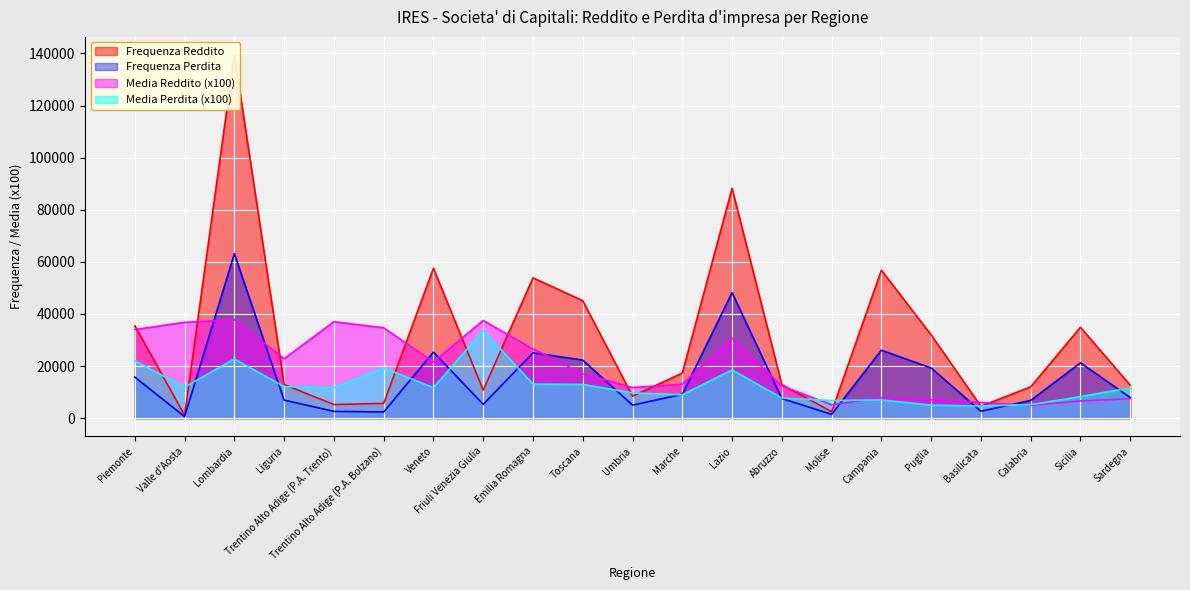

Reading left to right, transcribe all the data shown in this chart.

Frequenza Reddito: 35476.0	1130.0	139368.0	12893.0	5243.0	5674.0	57528.0	10763.0	53865.0	45093.0	8444.0	17304.0	88221.0	12886.0	2473.0	56799.0	31968.0	4563.0	12024.0	34898.0	12665.0
Frequenza Perdita: 15764.0	611.0	63146.0	6933.0	2610.0	2372.0	25354.0	5319.0	25072.0	22302.0	5003.0	9169.0	48169.0	7546.0	1462.0	26089.0	19269.0	2665.0	6818.0	21244.0	7929.0
Media Reddito: 34006.0	36778.0	37775.0	22817.0	37019.0	34690.0	21611.0	37490.0	26563.0	17124.0	11756.0	13041.0	30746.0	12353.0	5181.0	7826.0	7075.0	6042.0	4878.0	6610.0	7467.0
Media Perdita: 21980.0	11911.0	22748.0	12107.0	11696.0	19280.0	11721.0	33601.0	13067.0	12948.0	9709.0	8992.0	18536.0	7725.0	6776.0	6999.0	5001.0	4680.0	5174.0	8293.0	11598.0